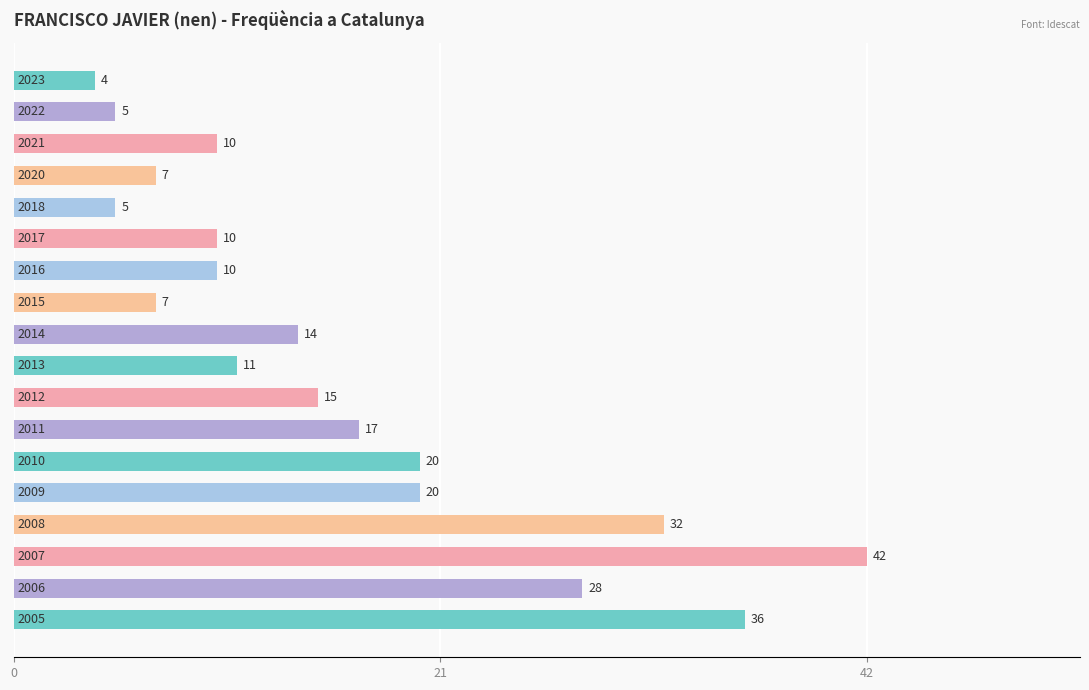

What is the sum of all values?

293